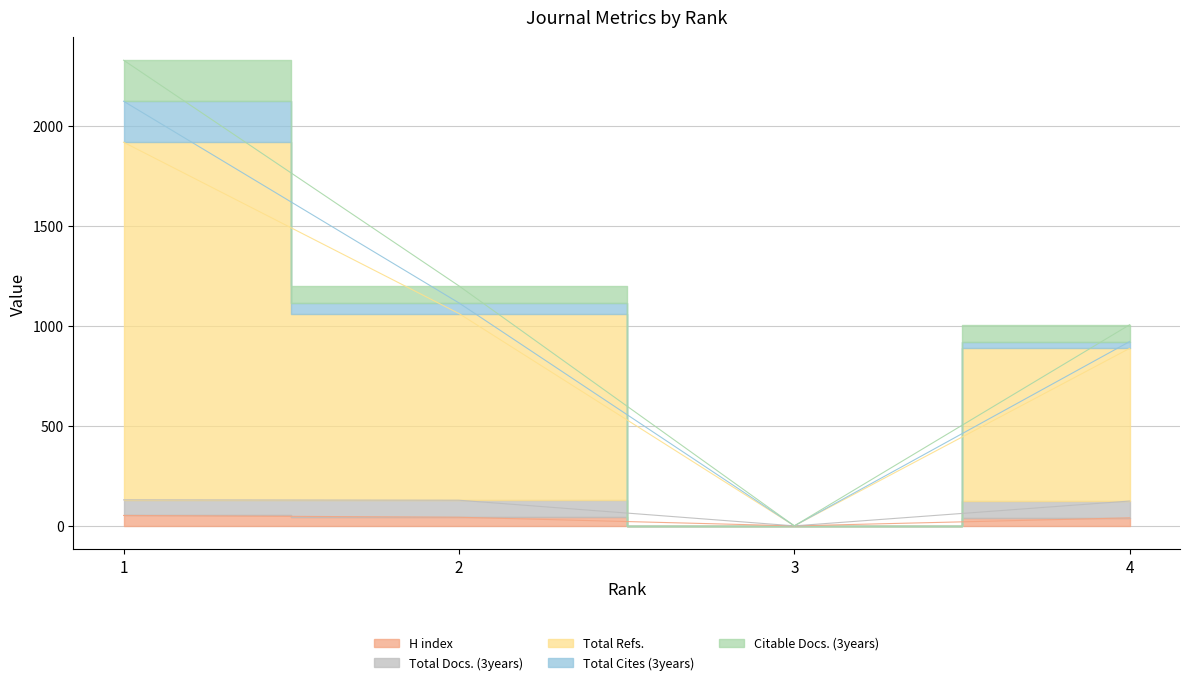

What is the greatest value displayed?

2327